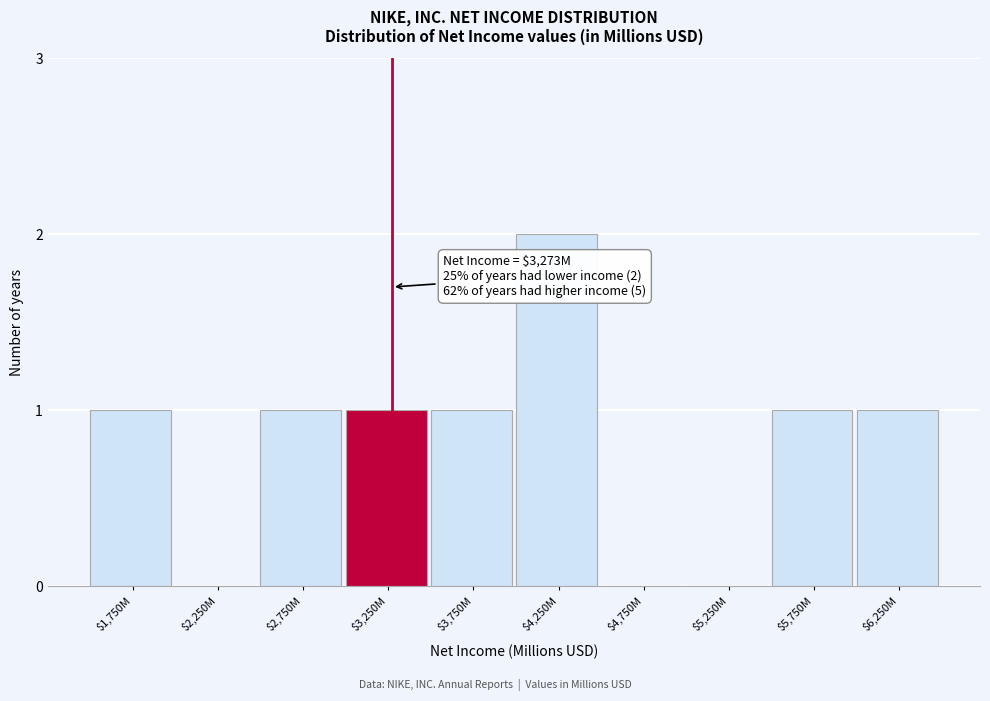

The value at $2,250M is 0. True or false?

True